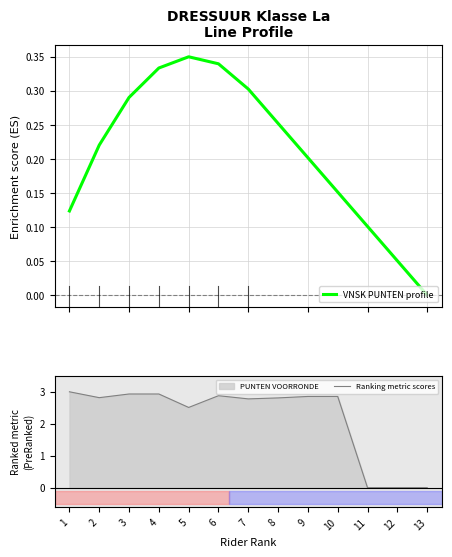

Which label corresponds to the largest value in the chart?

1